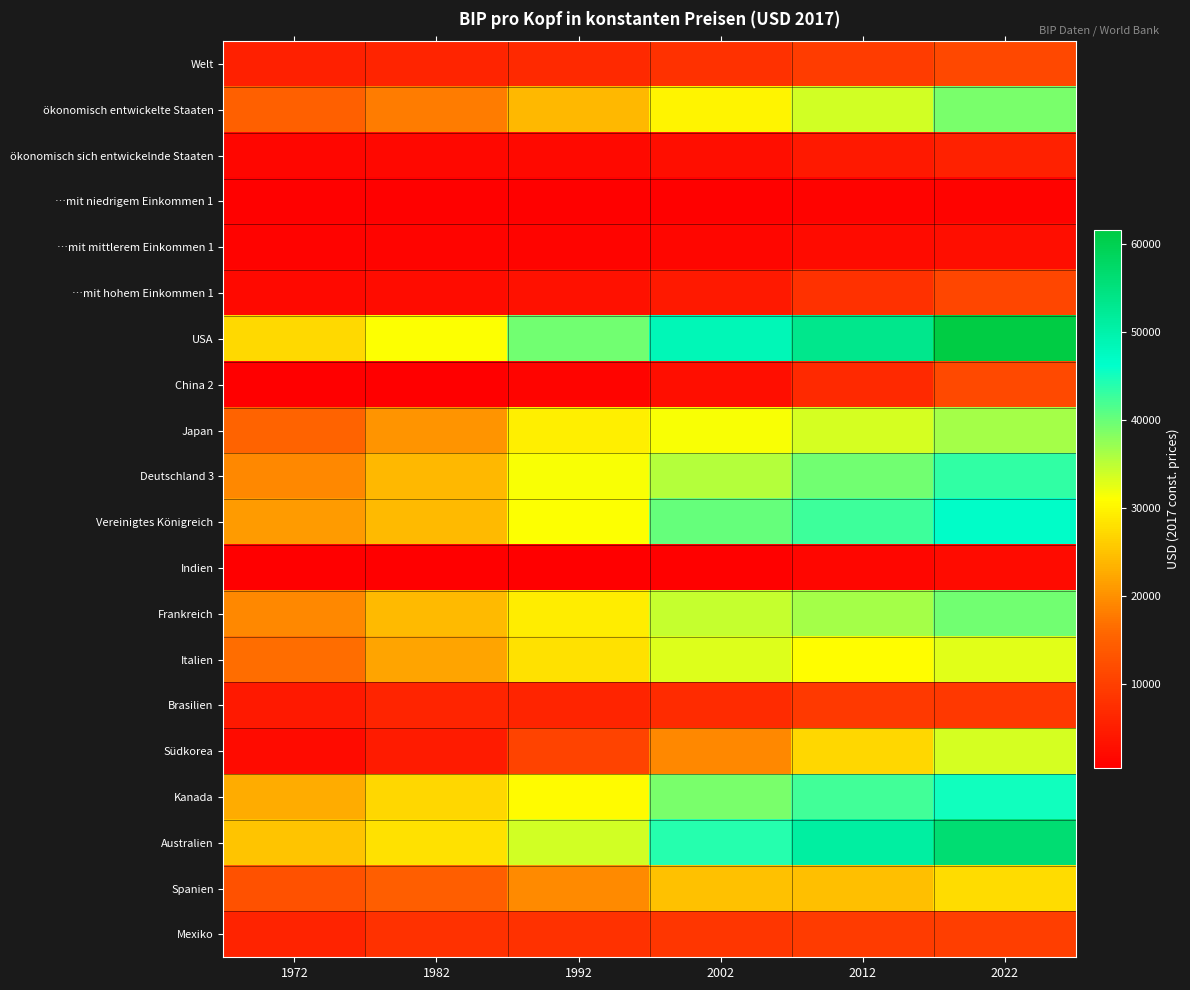

What is the greatest value displayed?

61629.6